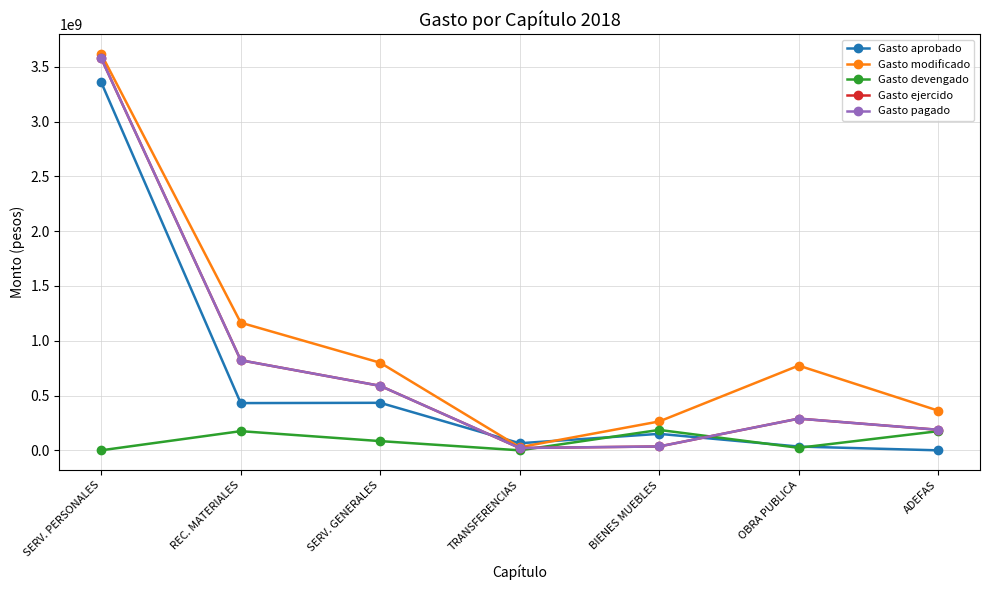

Reading right to left, what are all the values shown in this chart?

Gasto aprobado: ADEFAS=0.0	OBRA PUBLICA=34459217.7	BIENES MUEBLES=150411176.7	TRANSFERENCIAS=64721426.0	SERV. GENERALES=433799951.7	REC. MATERIALES=431147990.9	SERV. PERSONALES=3358736334.9
Gasto modificado: ADEFAS=362300724.1	OBRA PUBLICA=773463273.6	BIENES MUEBLES=263585358.7	TRANSFERENCIAS=28507492.7	SERV. GENERALES=799483369.8	REC. MATERIALES=1165170205.9	SERV. PERSONALES=3616919033.6
Gasto devengado: ADEFAS=174799368.0	OBRA PUBLICA=22986290.2	BIENES MUEBLES=186297975.8	TRANSFERENCIAS=114999.8	SERV. GENERALES=84194403.3	REC. MATERIALES=174991454.1	SERV. PERSONALES=183988.2
Gasto ejercido: ADEFAS=187501356.1	OBRA PUBLICA=289417296.1	BIENES MUEBLES=35214584.2	TRANSFERENCIAS=21248996.7	SERV. GENERALES=588493914.6	REC. MATERIALES=822255327.7	SERV. PERSONALES=3577968121.6
Gasto pagado: ADEFAS=187501356.1	OBRA PUBLICA=289417296.1	BIENES MUEBLES=35214584.2	TRANSFERENCIAS=21248996.7	SERV. GENERALES=588493914.6	REC. MATERIALES=822255327.7	SERV. PERSONALES=3577968121.6